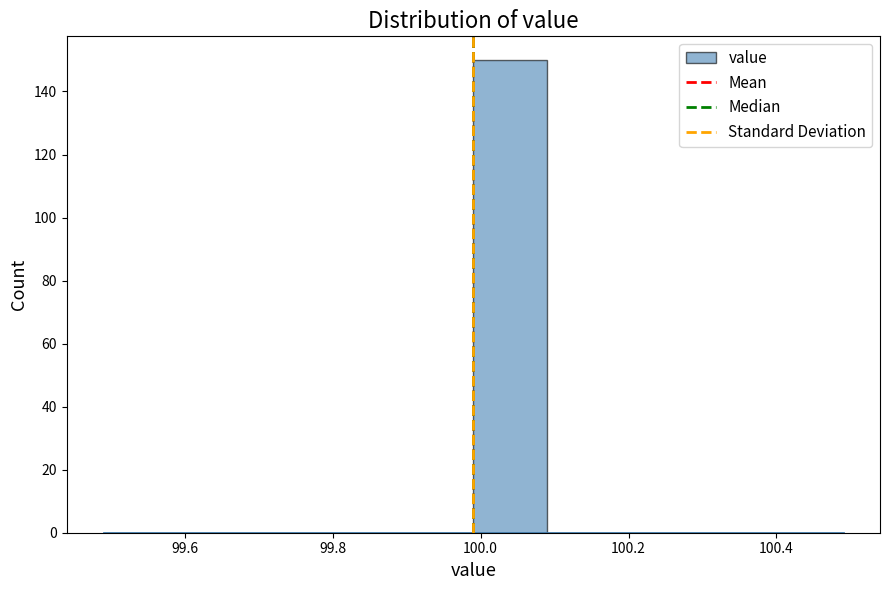

Reading left to right, list every bar in this chart as the range it spans on the x-axis followed by its height. Neither the bar edges nor the heights are printed on the chart, so give them approximately, as read against the axes.

99.49 to 99.59: 0
99.59 to 99.69: 0
99.69 to 99.79: 0
99.79 to 99.89: 0
99.89 to 99.99: 0
99.99 to 100.09: 150
100.09 to 100.19: 0
100.19 to 100.29: 0
100.29 to 100.39: 0
100.39 to 100.49: 0